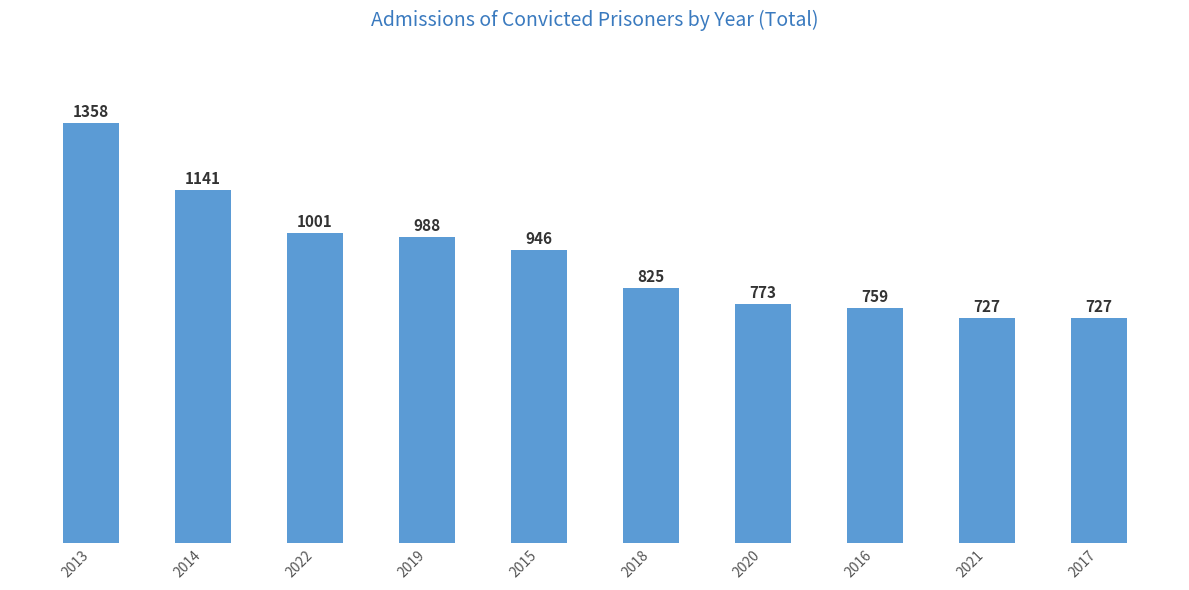

Between 2021 and 2015, which is larger?

2015